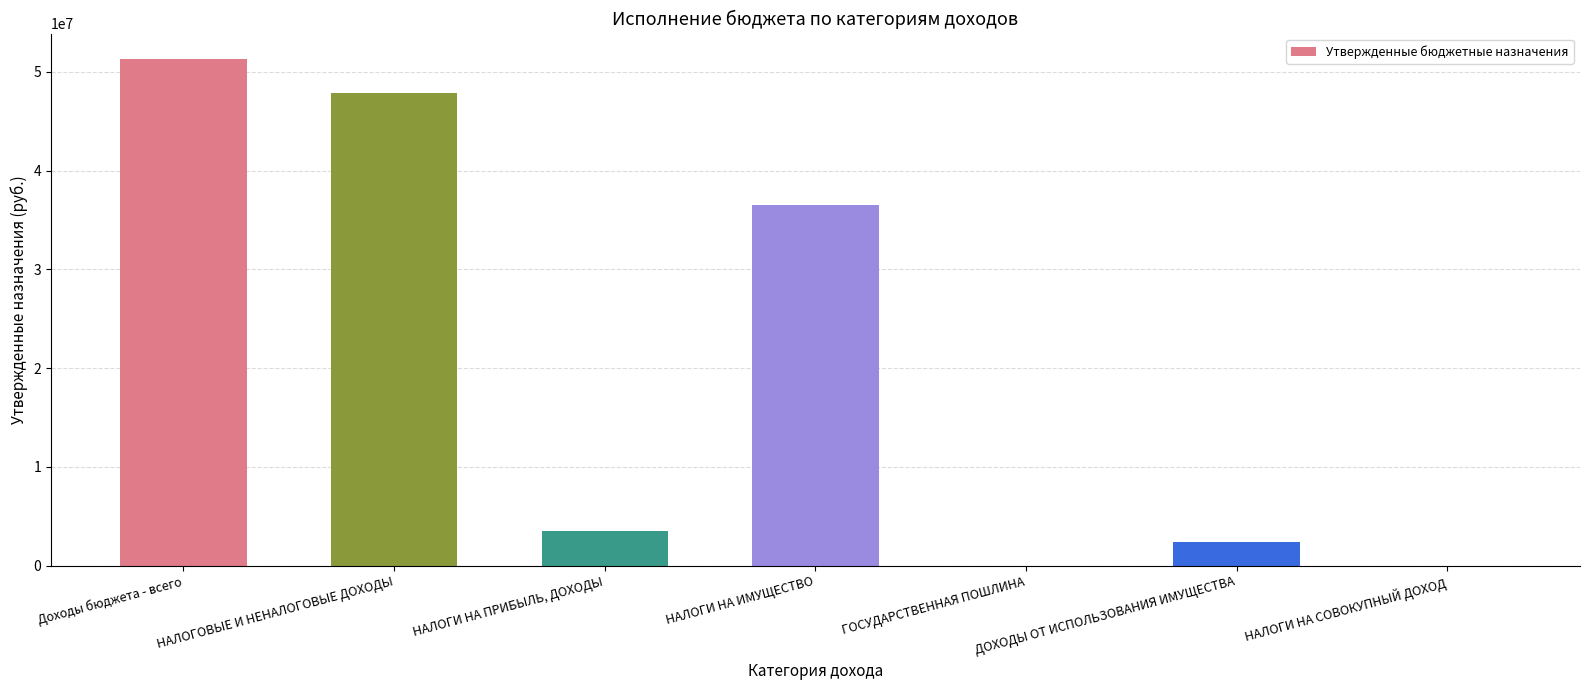

The value at Доходы бюджета - всего is 75746939.1. True or false?

False